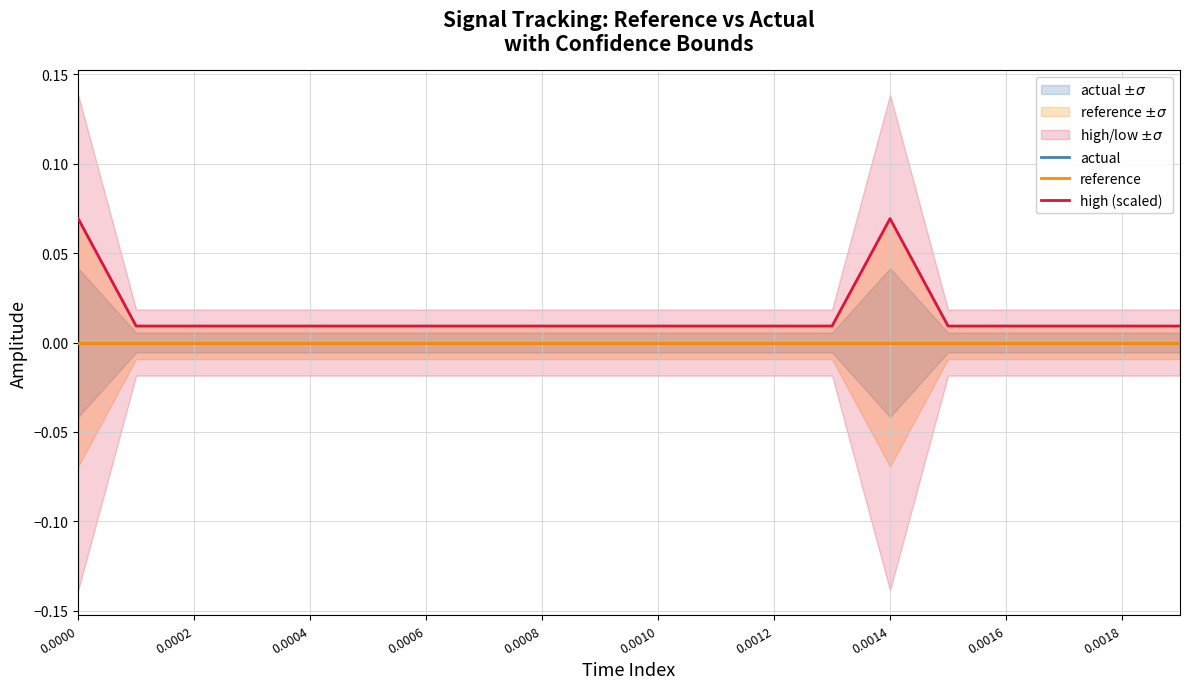

Which series has the largest total across all categories?

high (scaled)